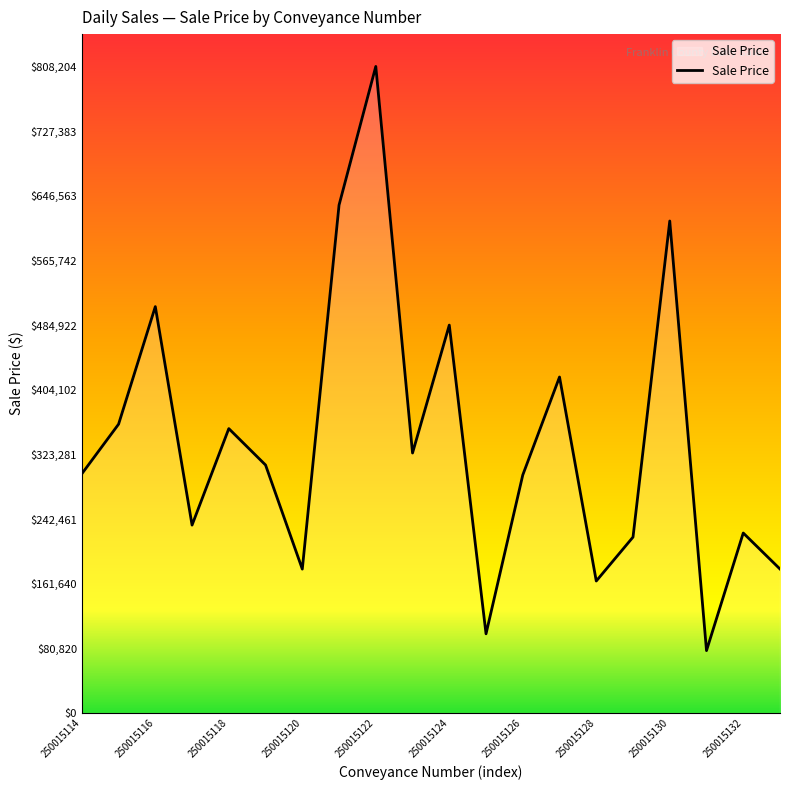

What is the maximum value shown in the chart?

808204